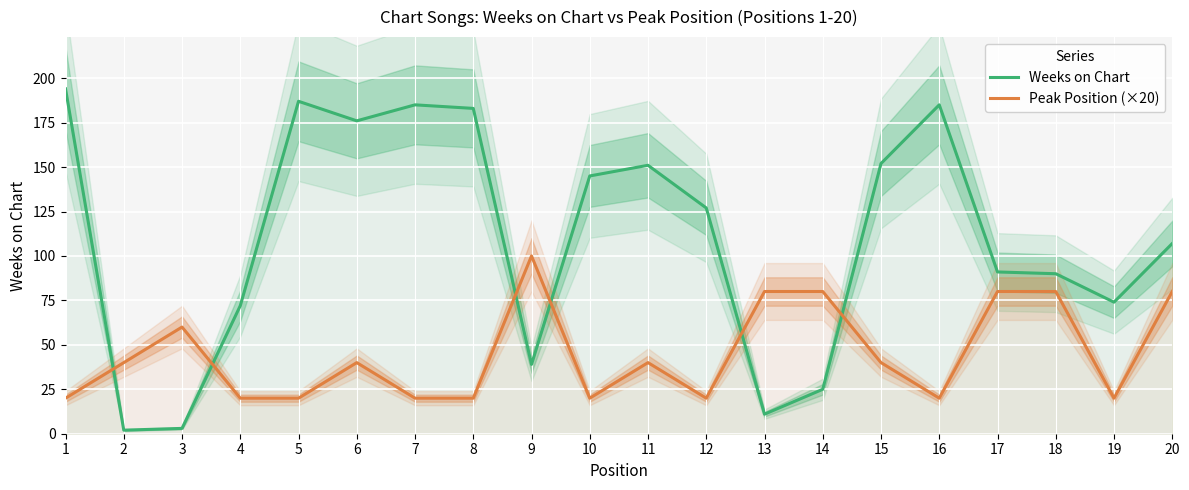

Which series has the widest spread of values?

Weeks on Chart